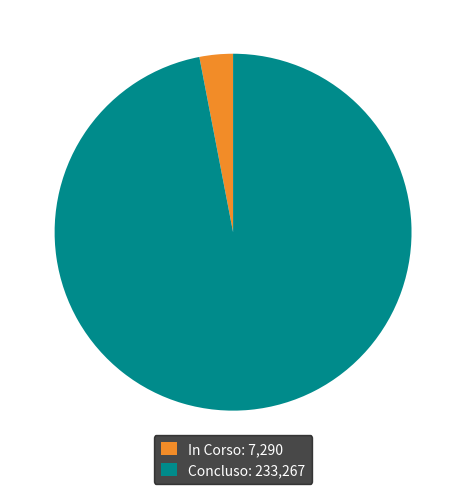

Do Concluso: 233,267 and In Corso: 7,290 together represent more than half of the pie?

Yes